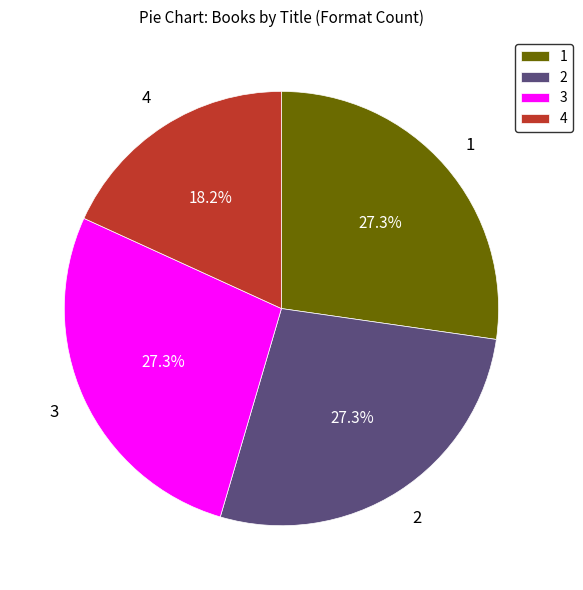

Does any single category account for the majority?

No